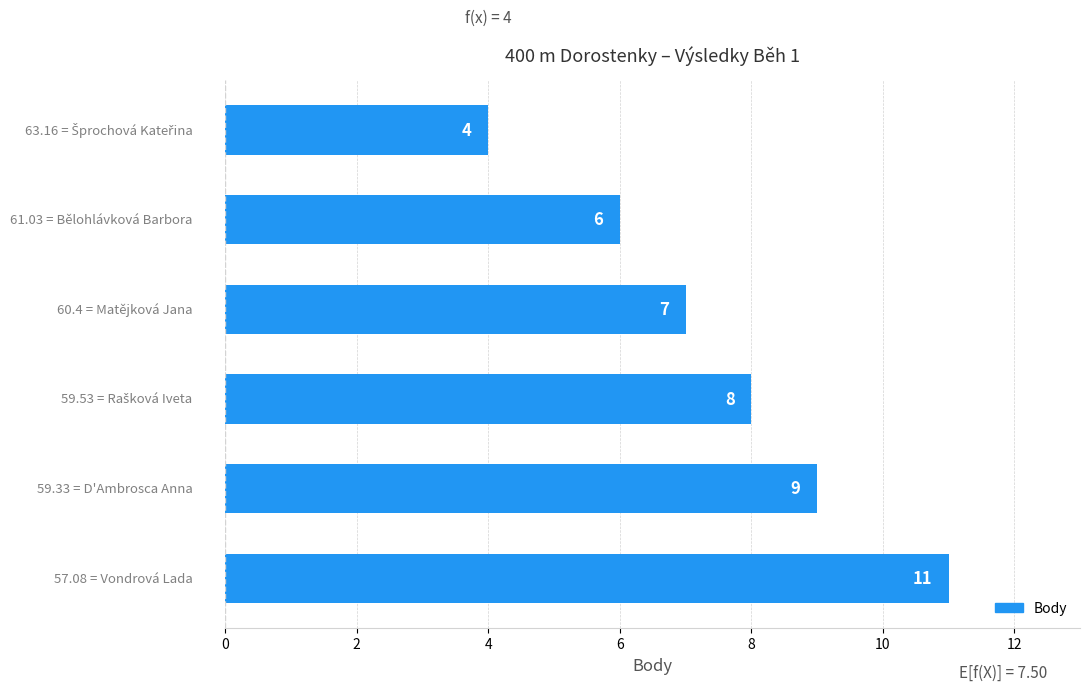

Reading bottom to top, what are all the values shown in this chart?

11	9	8	7	6	4